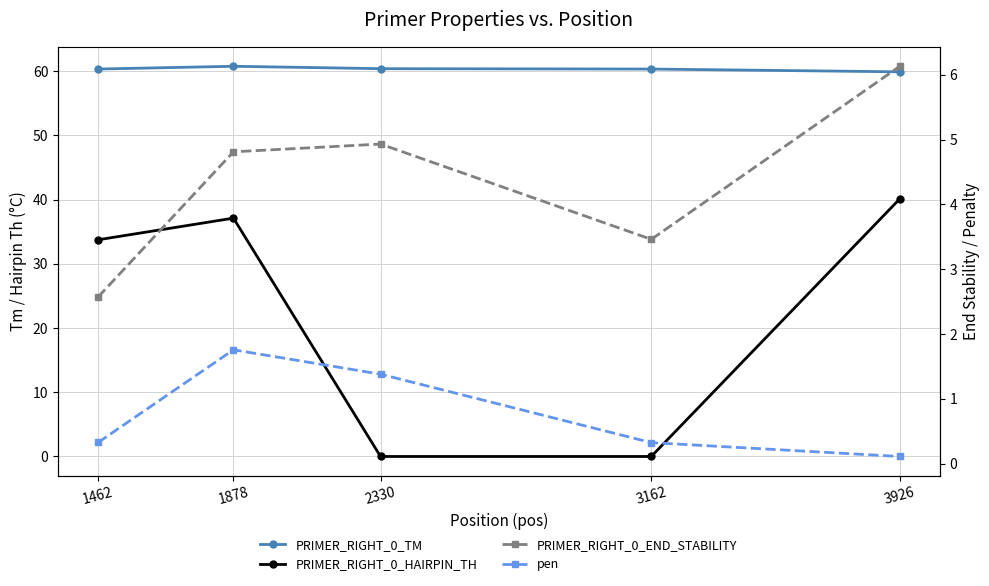

Does the chart have visible grid lines?

Yes